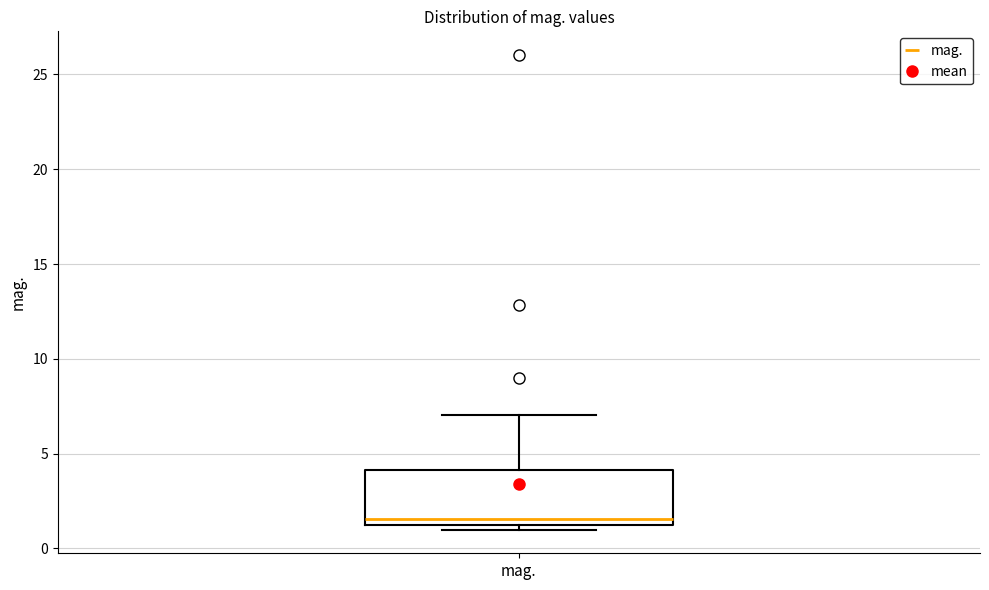

Read this box plot against the y-axis: the position of the median line, the range covered by the box, and the ends of both whiskers. The values are not printed on the chart, so give them approximately, as read against the axis.

median 1.5, box 1.0 to 4.0, whiskers 1.0 (just below the box's lower edge) to 7.0